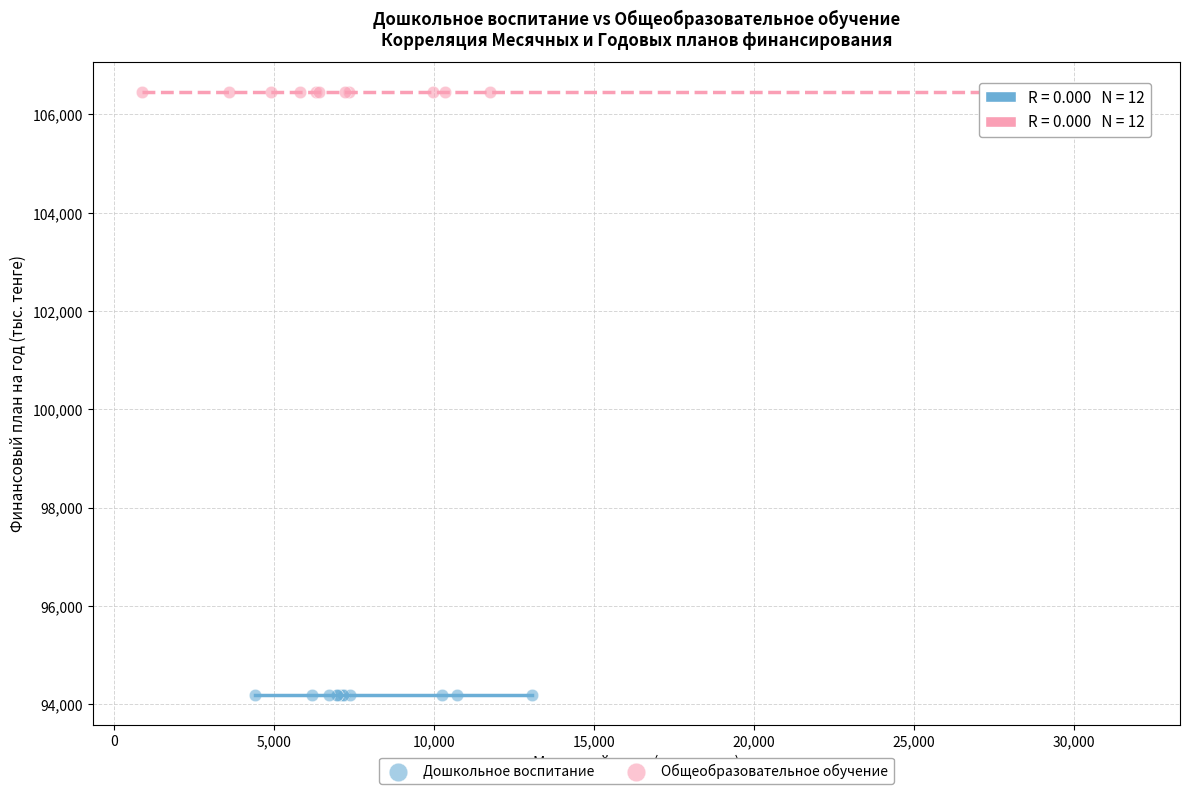

Which series contains the highest Y value?

Общеобразовательное обучение